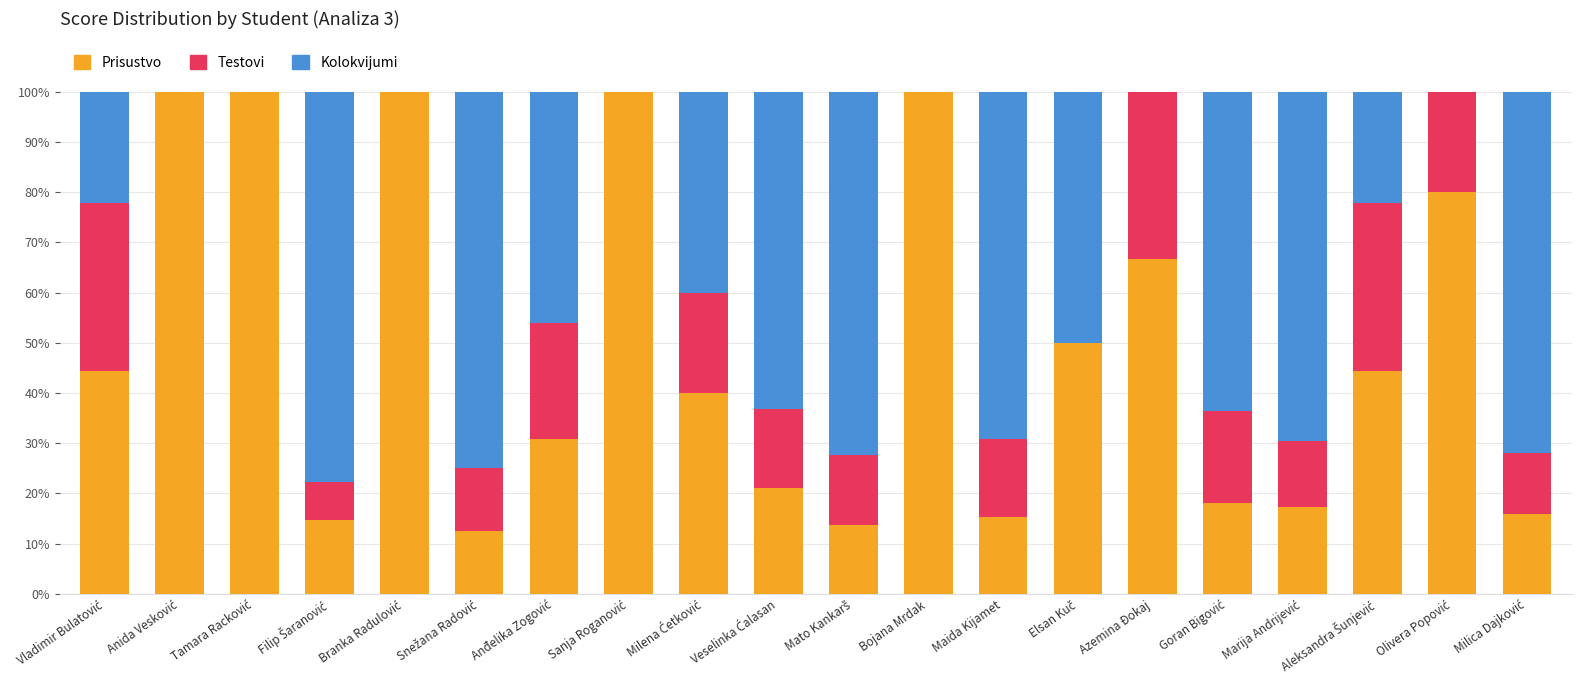

Are the bars horizontal?

No